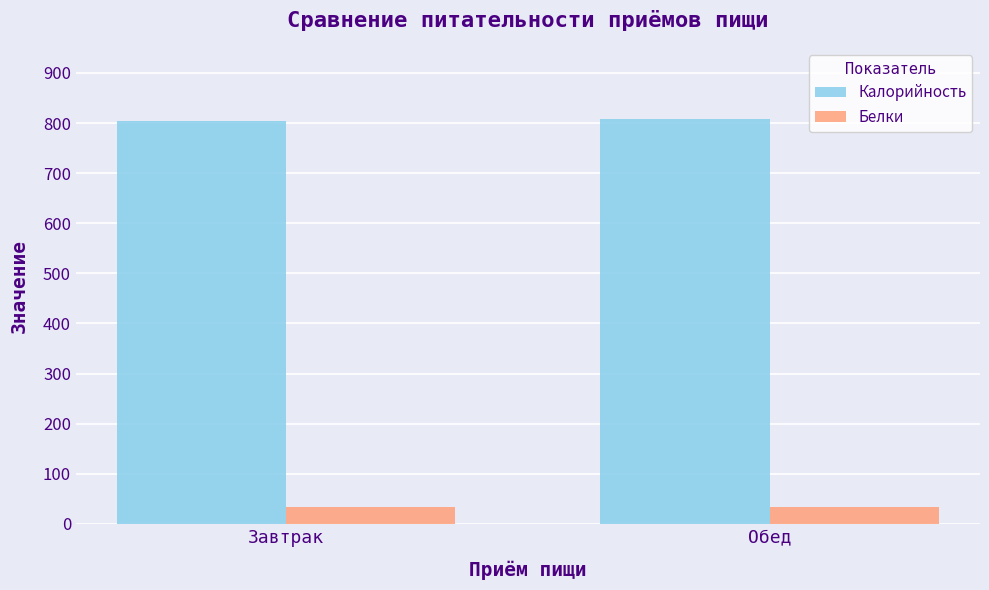

What position from the left is Завтрак?

1